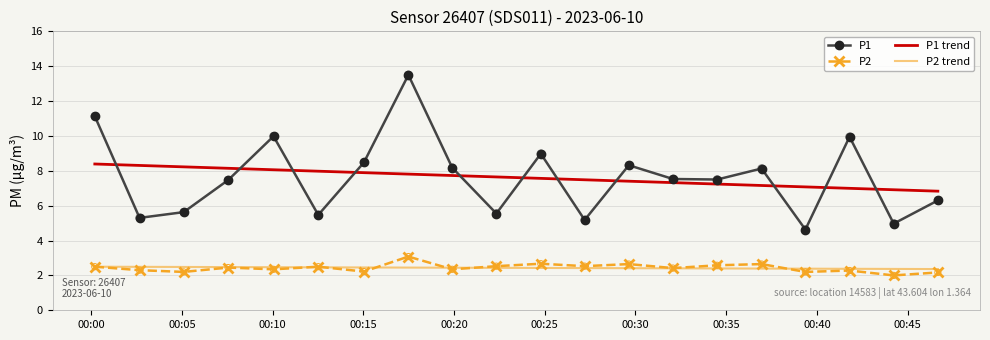

At how many categories does at least one series exceed 3?

20